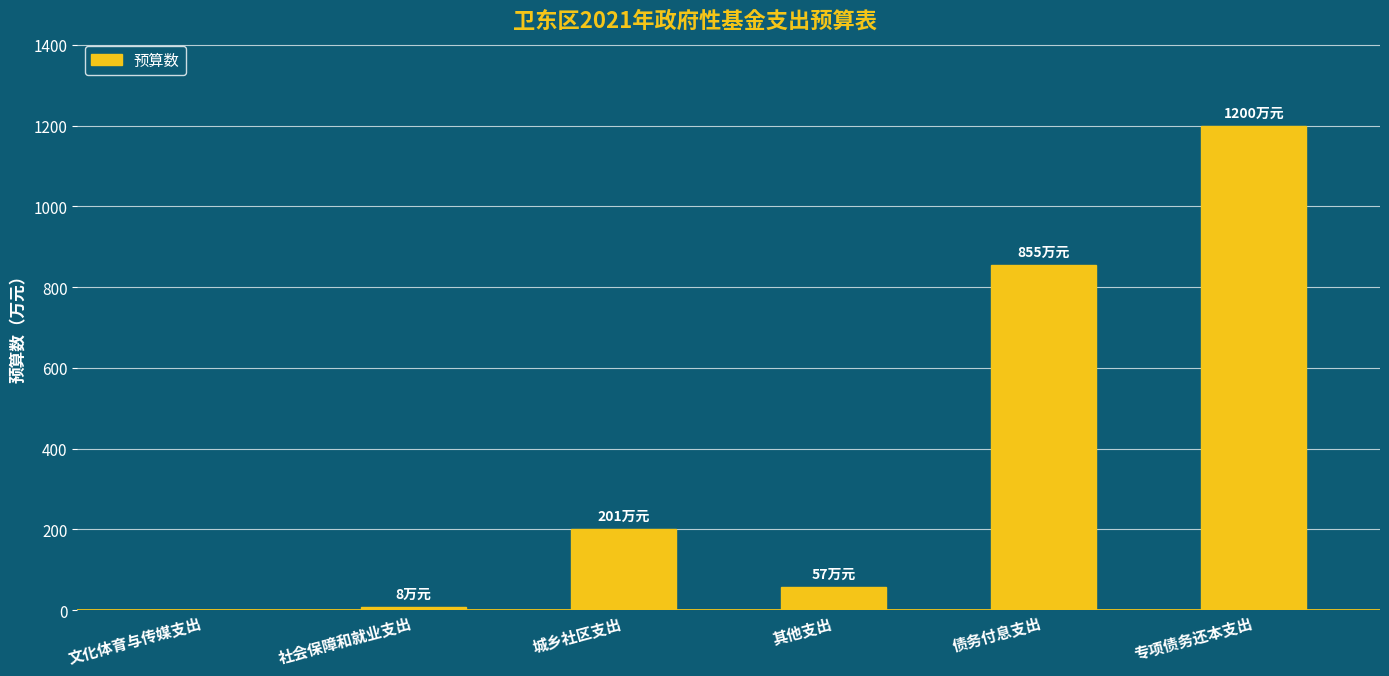

How many distinct data groups are displayed?

1